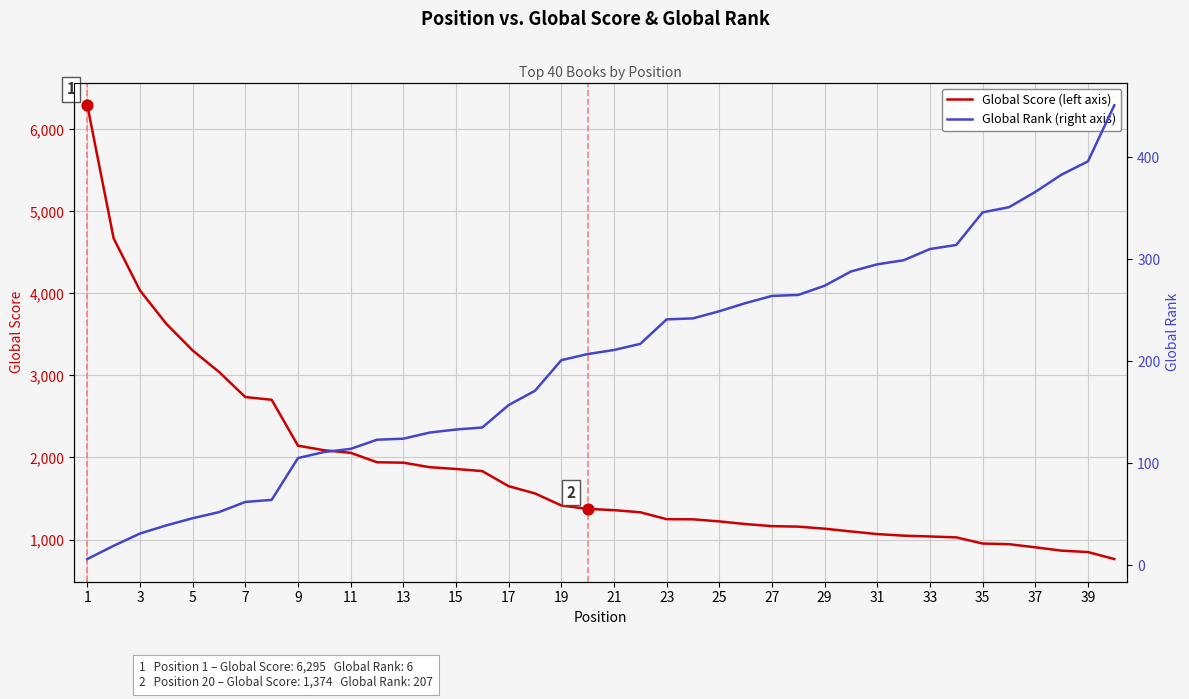

Which series reaches the minimum Y coordinate?

Global Rank (right axis)